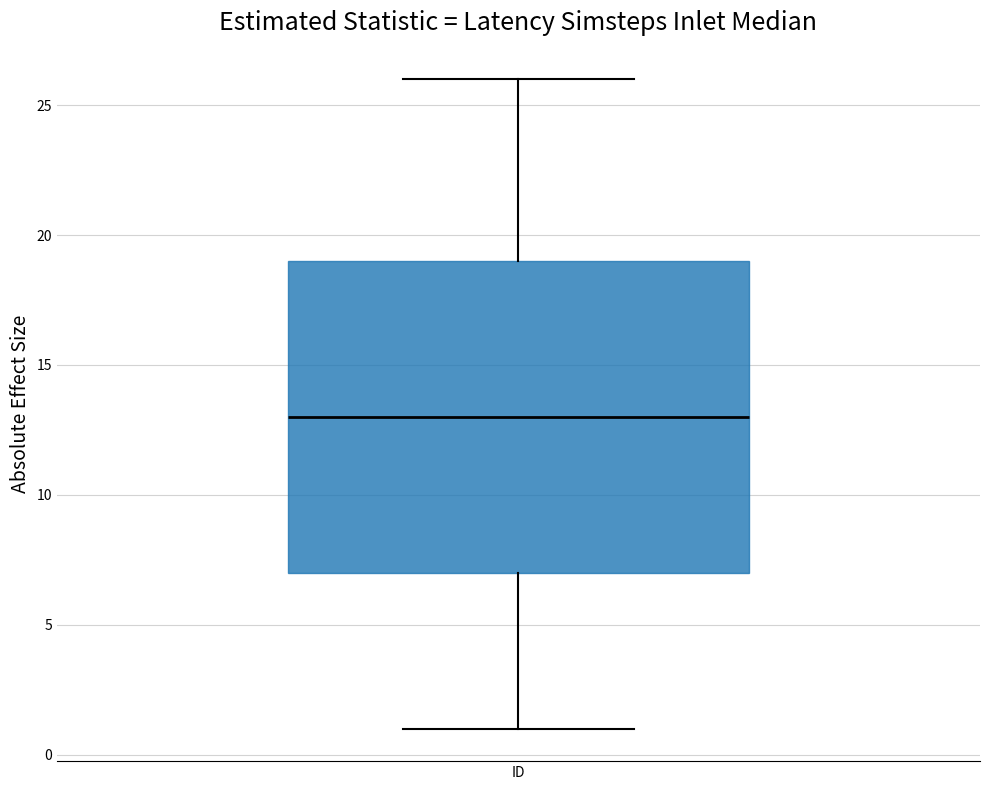

Read this box plot against the y-axis: the position of the median line, the range covered by the box, and the ends of both whiskers. The values are not printed on the chart, so give them approximately, as read against the axis.

median 13, box 7 to 19, whiskers 1 to 26